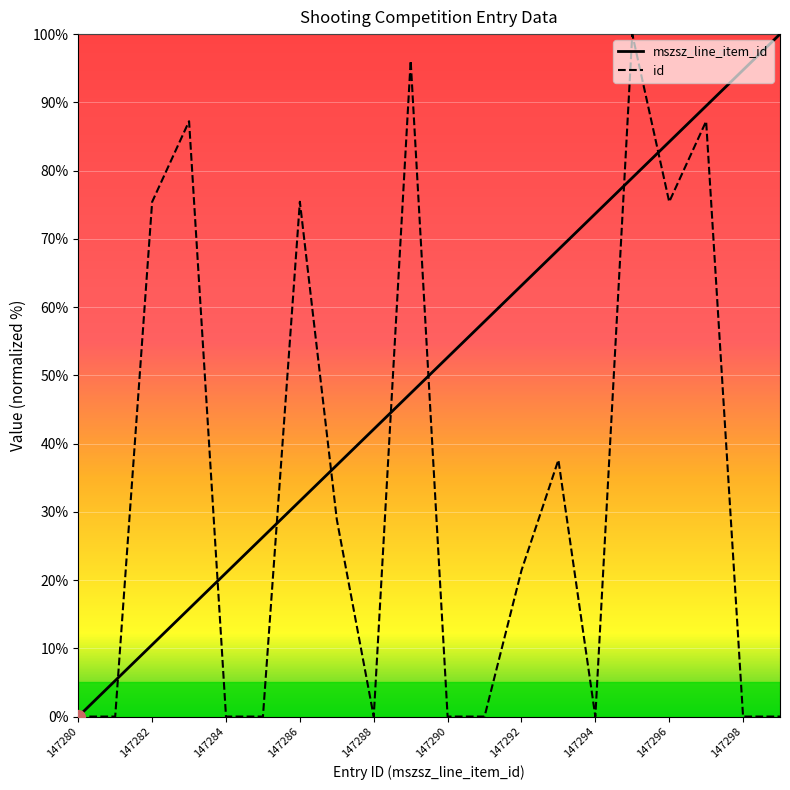

How many data points does each series have?

20